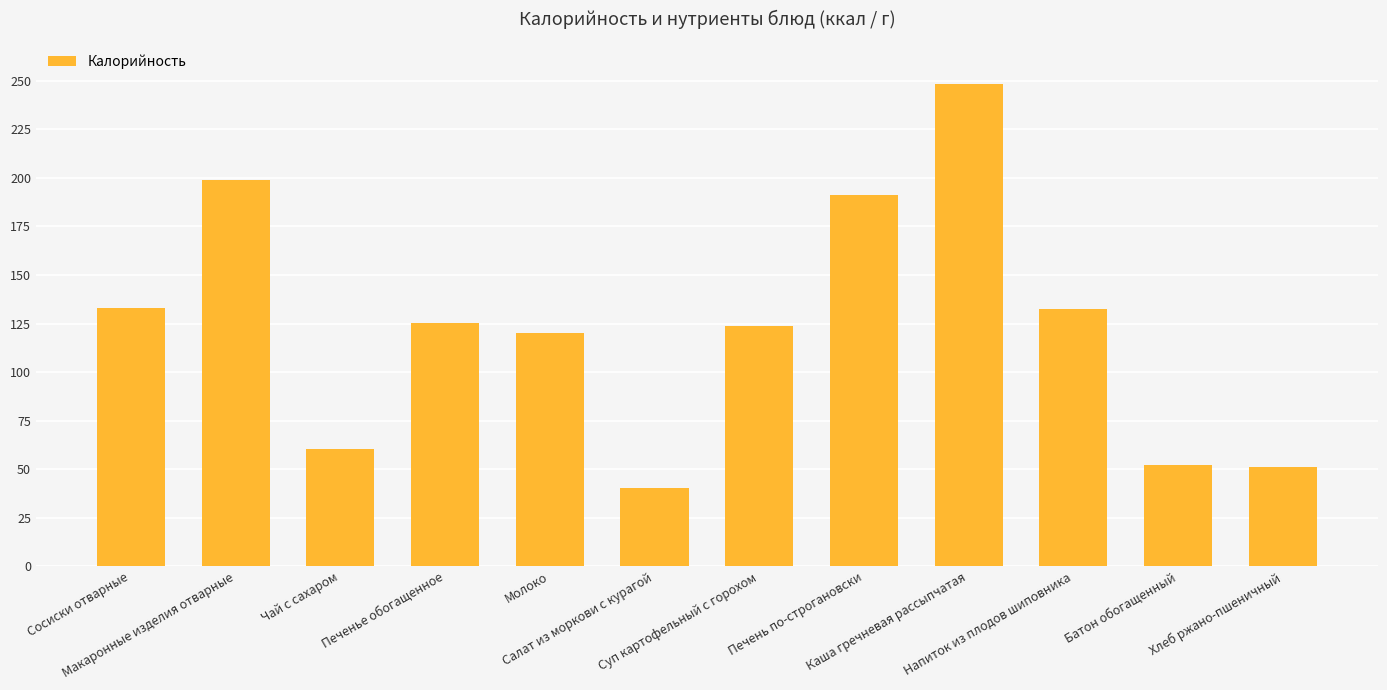

What is the label of the 4th bar from the left?

Печенье обогащенное